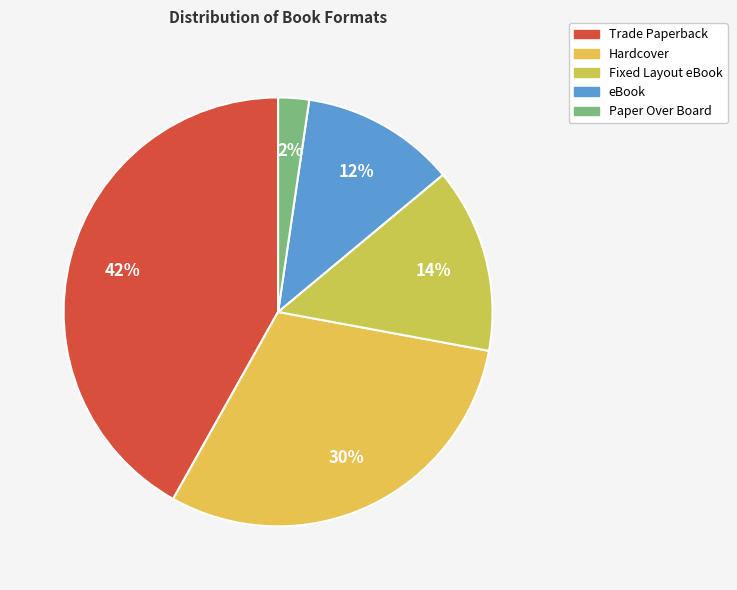

Is there a majority slice in this chart?

No